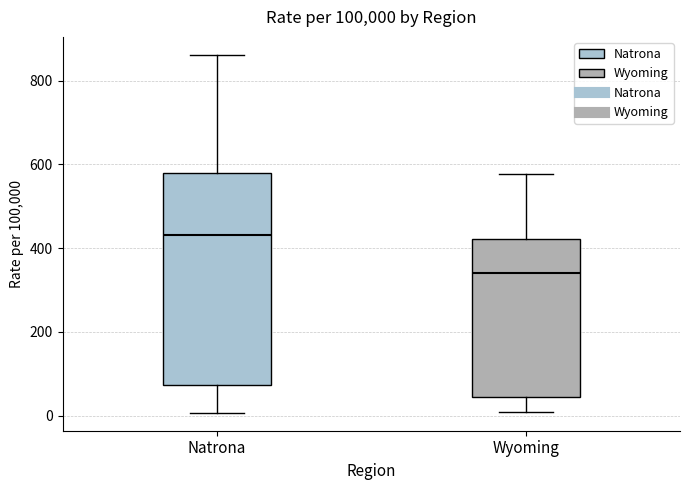

Which box's median line is the lowest?

Wyoming